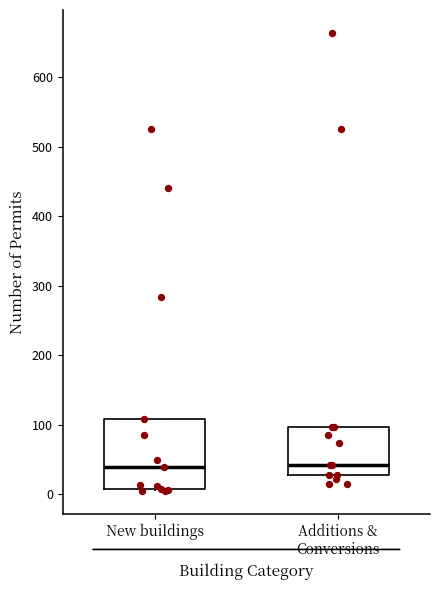

Where does the median line of the box for New buildings sit on the y-axis? The values are not printed on the chart, so give them approximately, as read against the axis.

40